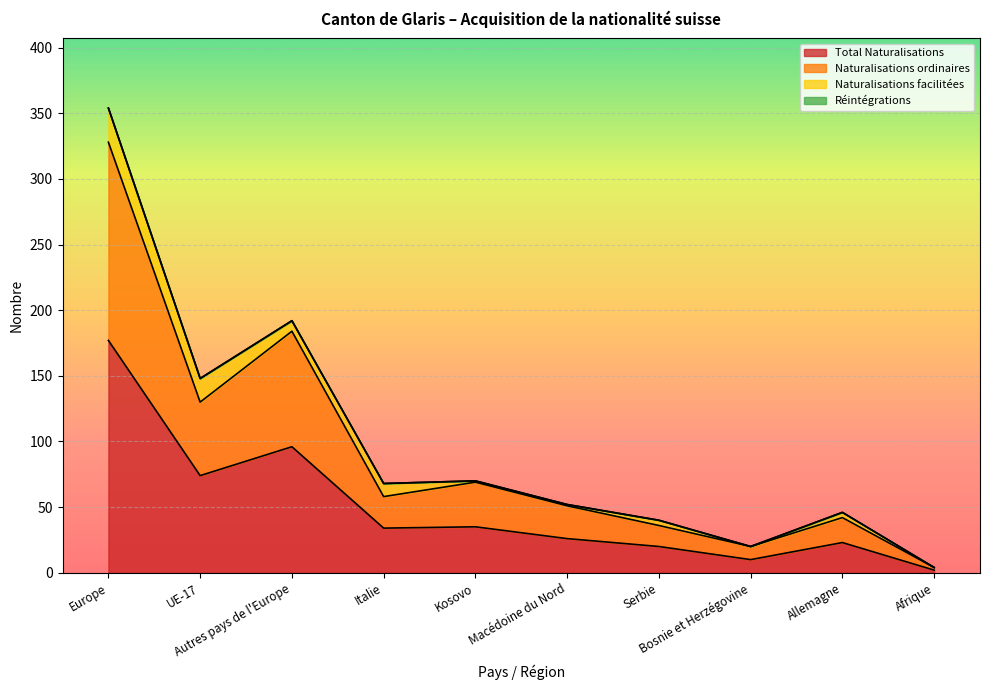

What is the maximum value for Total Naturalisations?

177